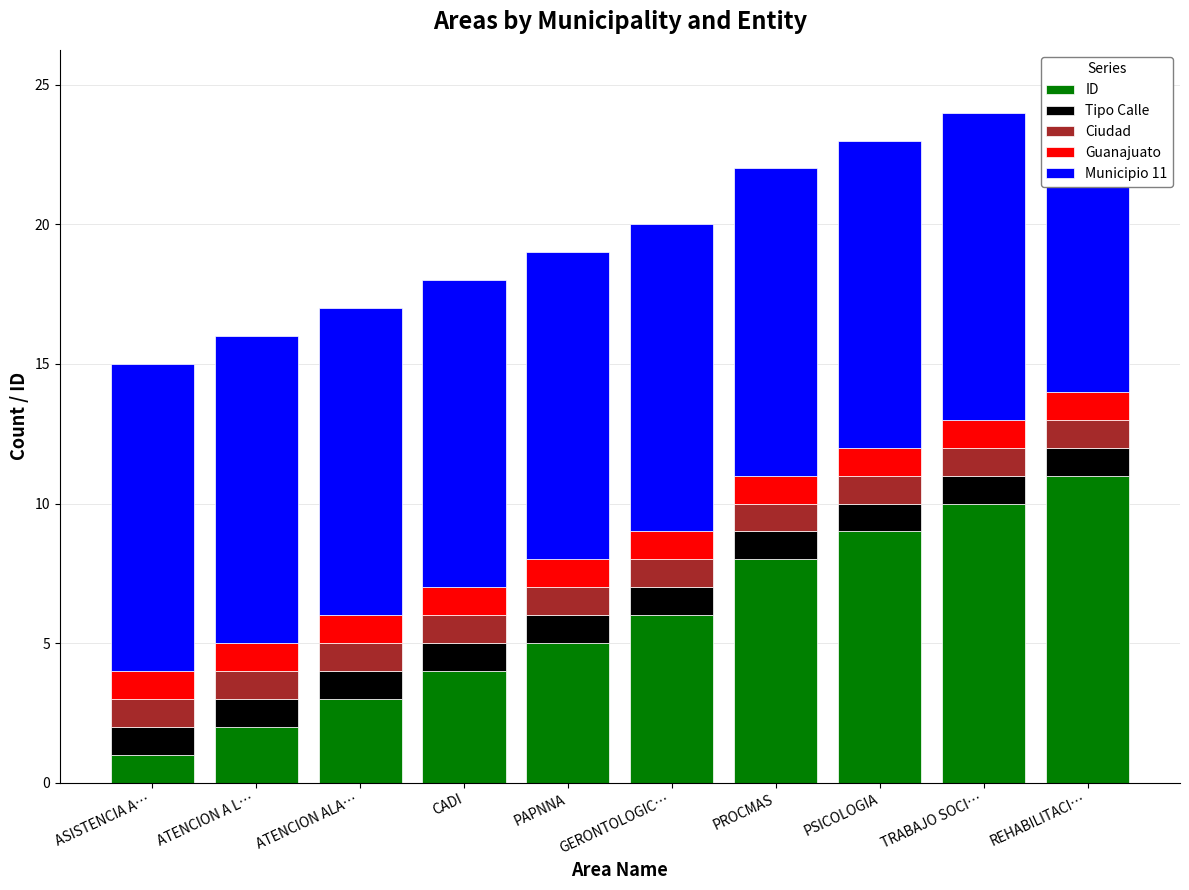

What is the highest value of the Municipio 11 series?

11